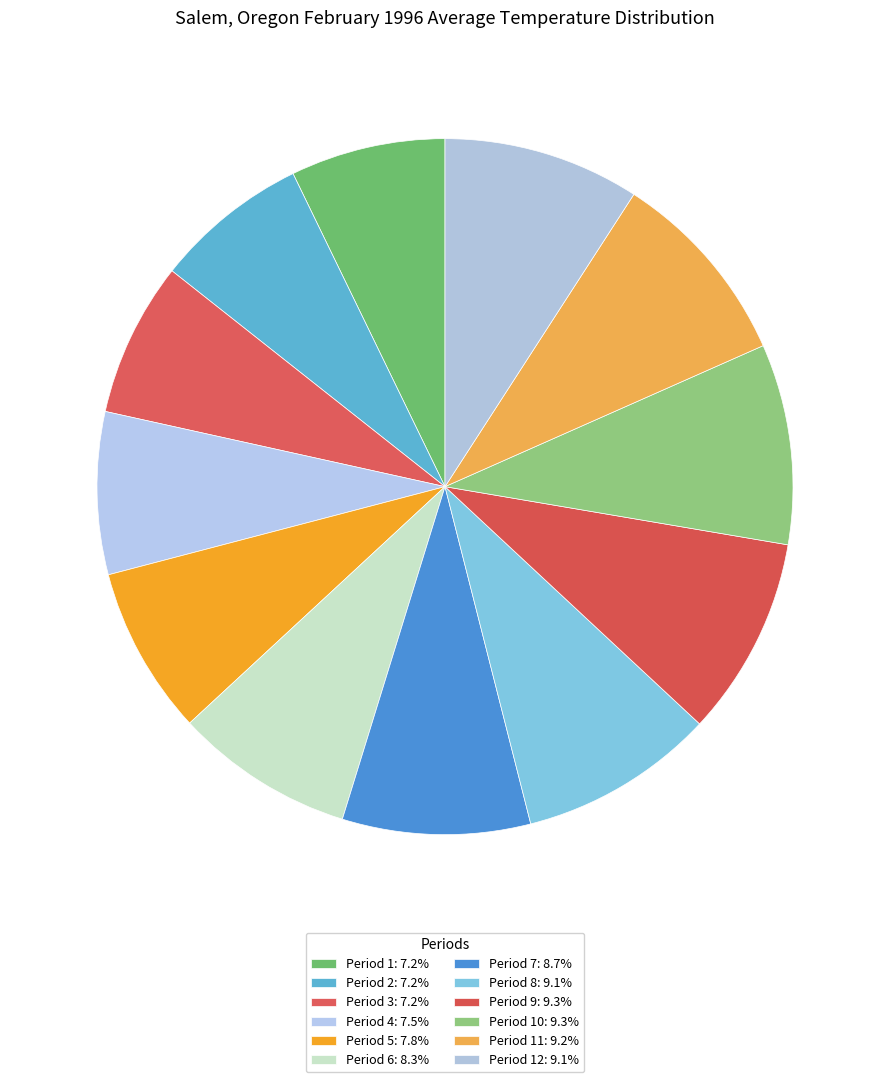

Which slice is the largest?

Period 10